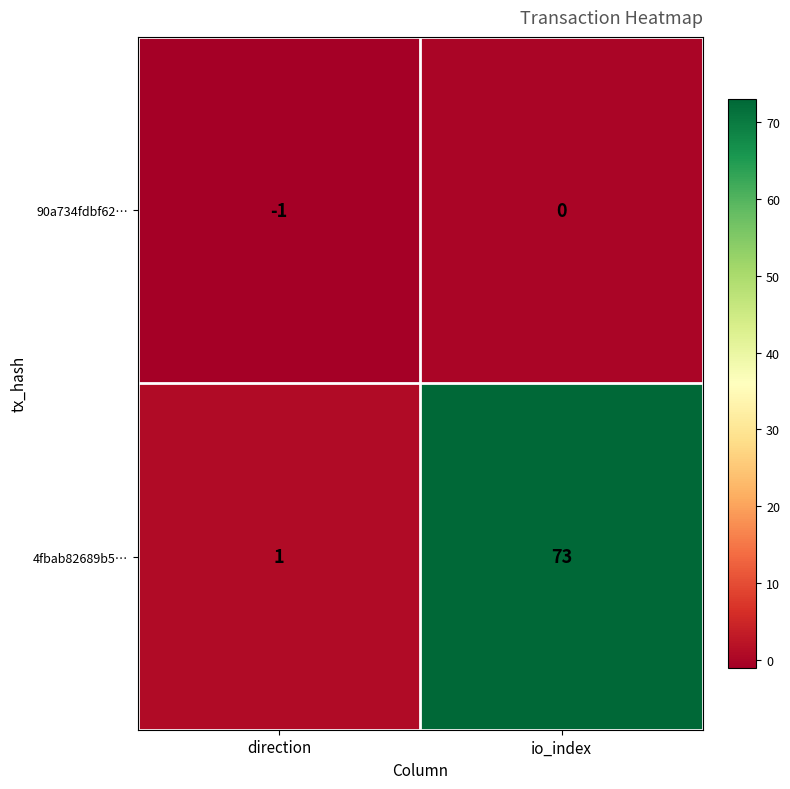

Reading left to right, extract all data points from this chart.

90a734fdbf62…: -1	0
4fbab82689b5…: 1	73